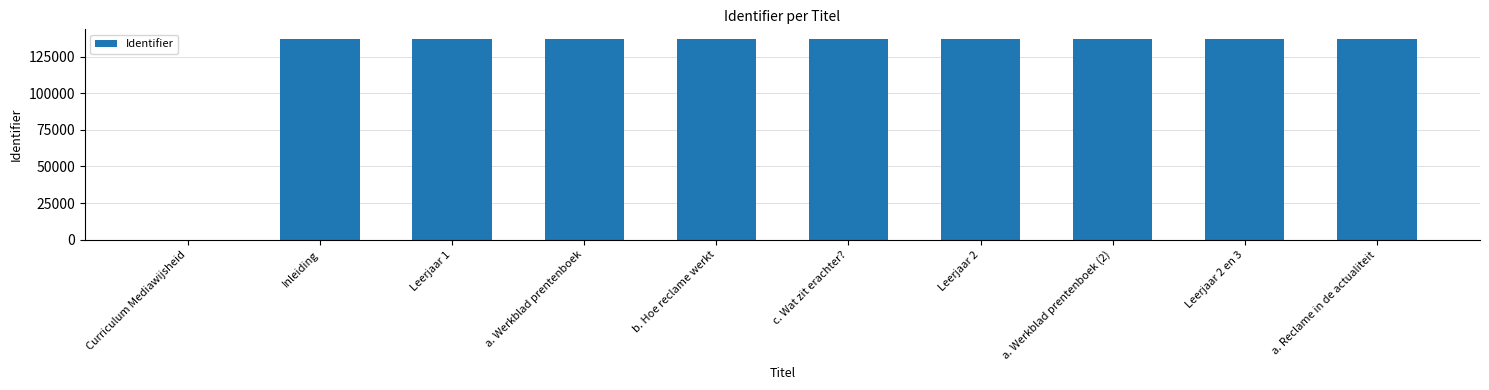

Count the number of data series in this chart.

1